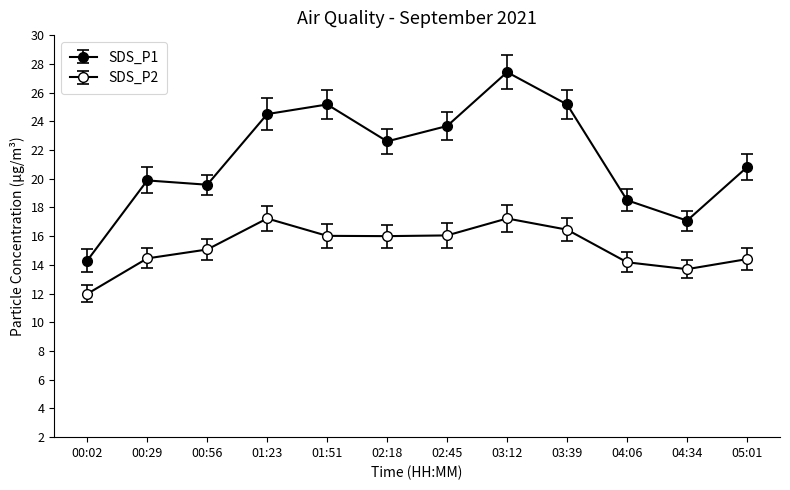

At which label does SDS_P2 first exceed 16?

01:23